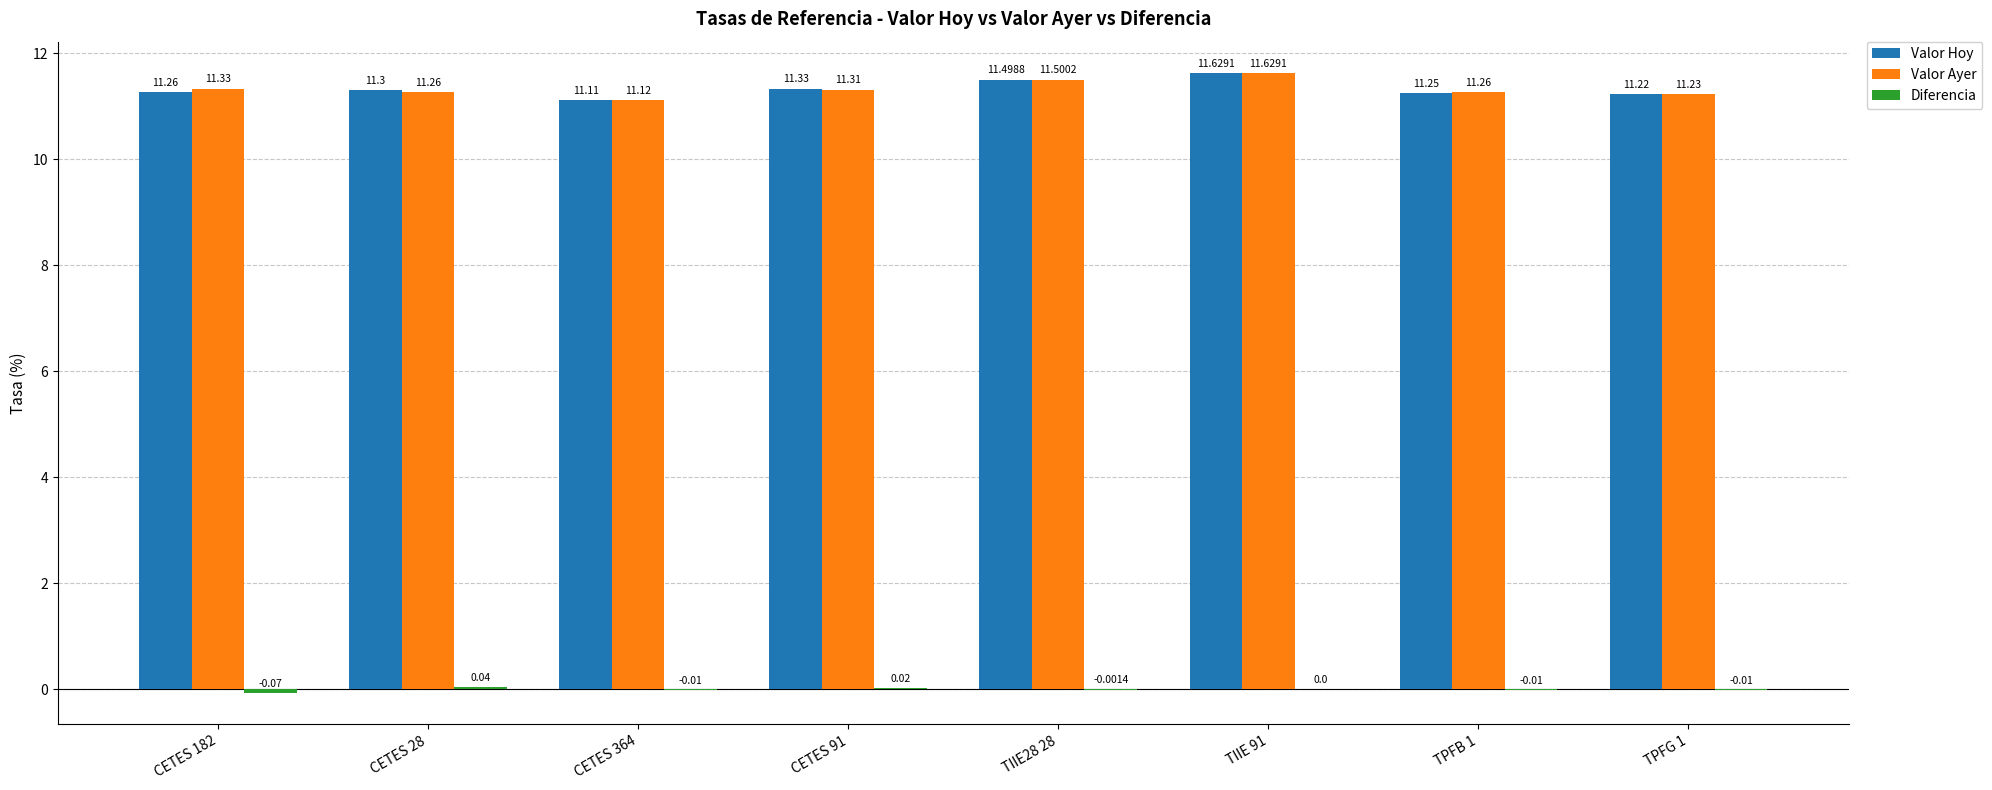

What is the sum of all Valor Hoy values?

90.6